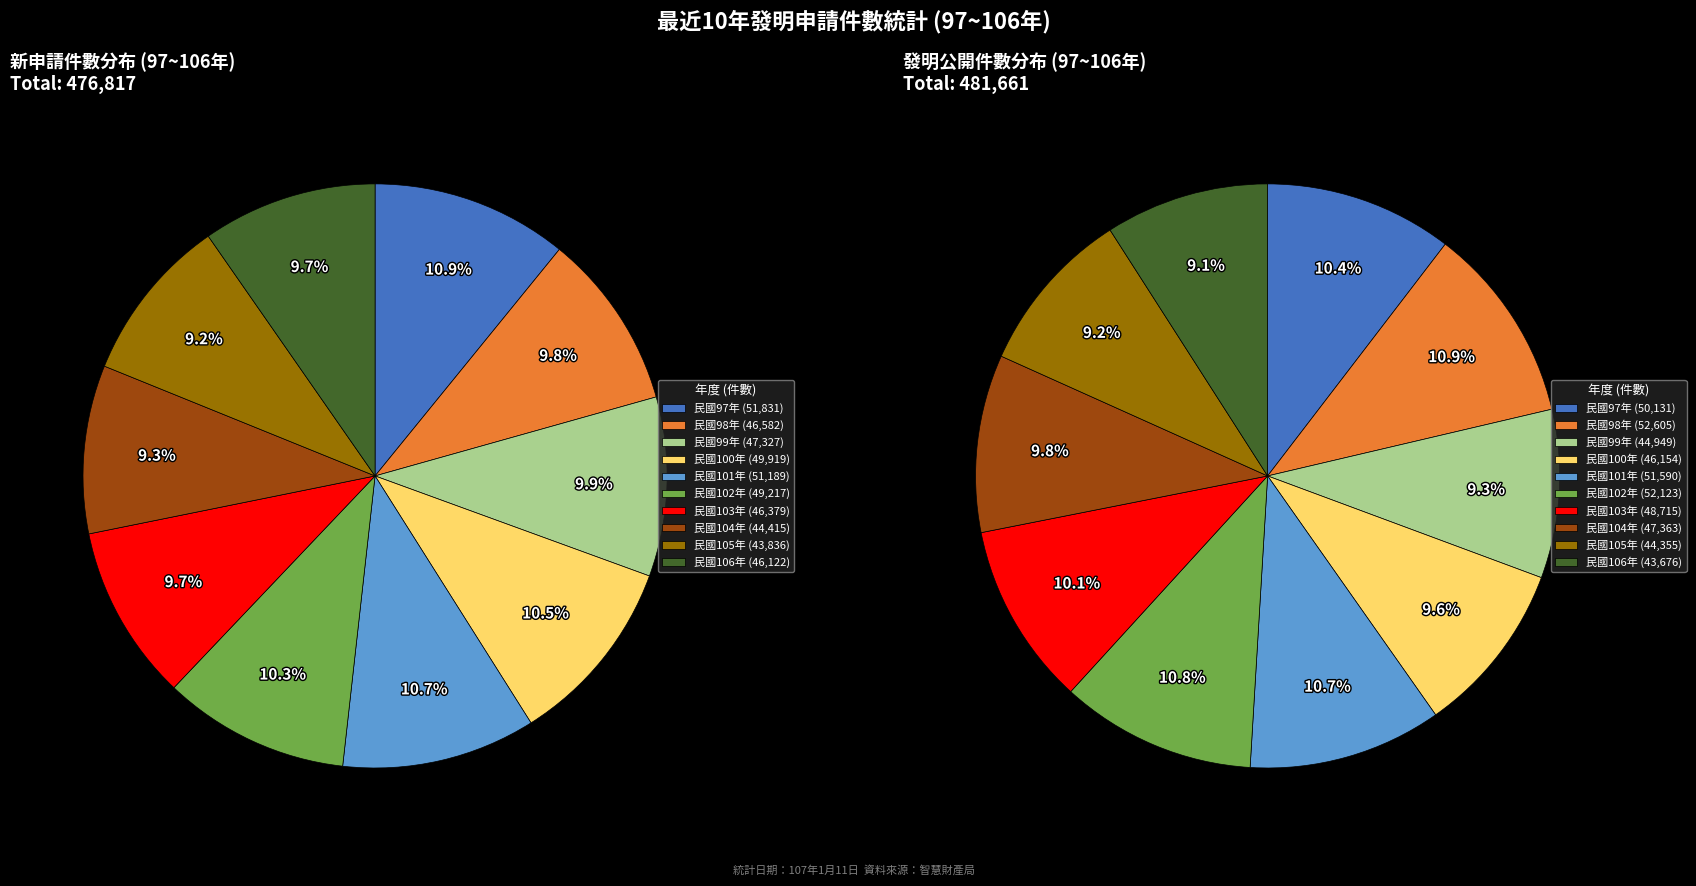

How much of the chart is everything except 97?

89.1%